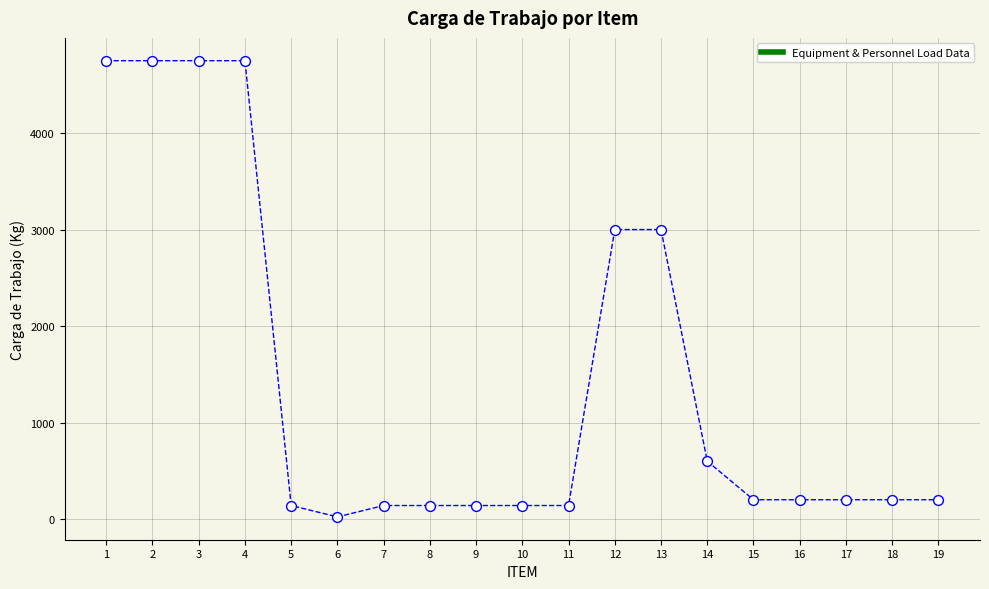

What is the range of X values (max minus min)?

18